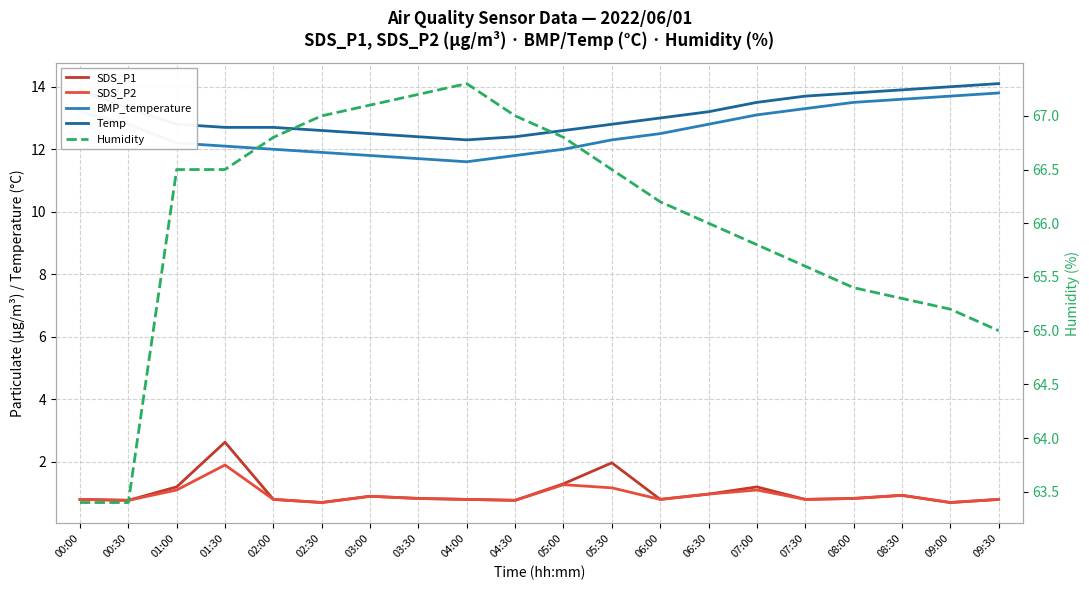

Is it true that Humidity equals 65.8 at 07:00?

True